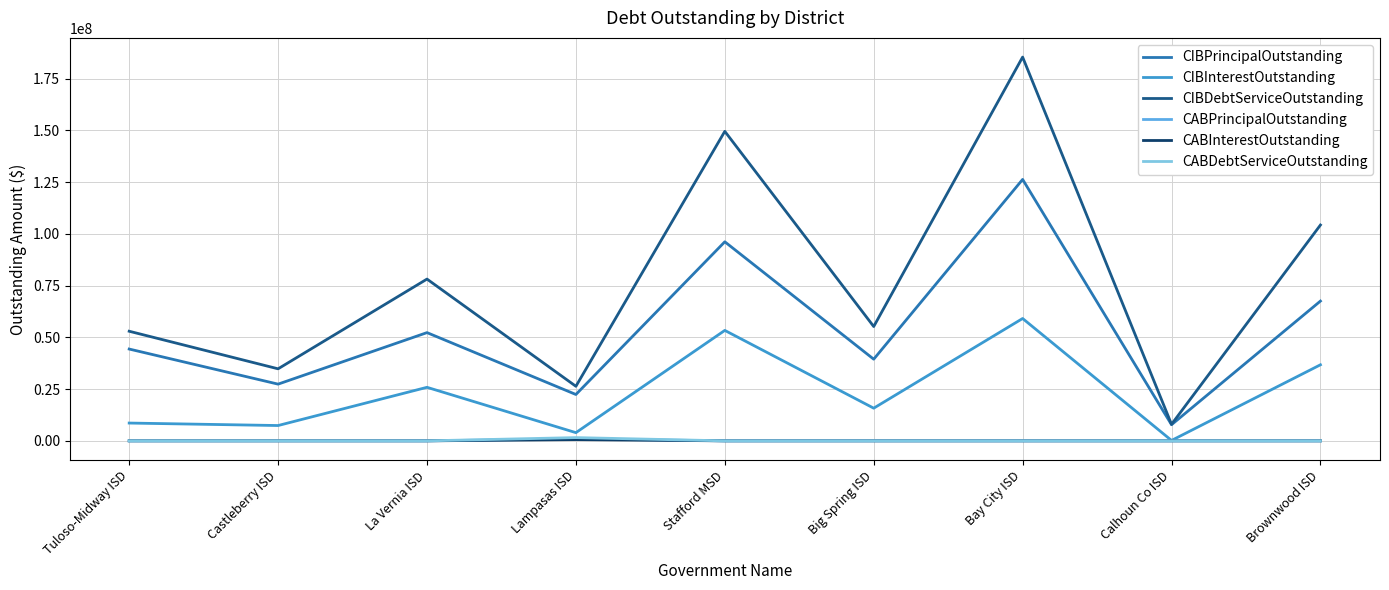

True or false: CABDebtServiceOutstanding has a value of 0.0 at Bay City ISD.

True